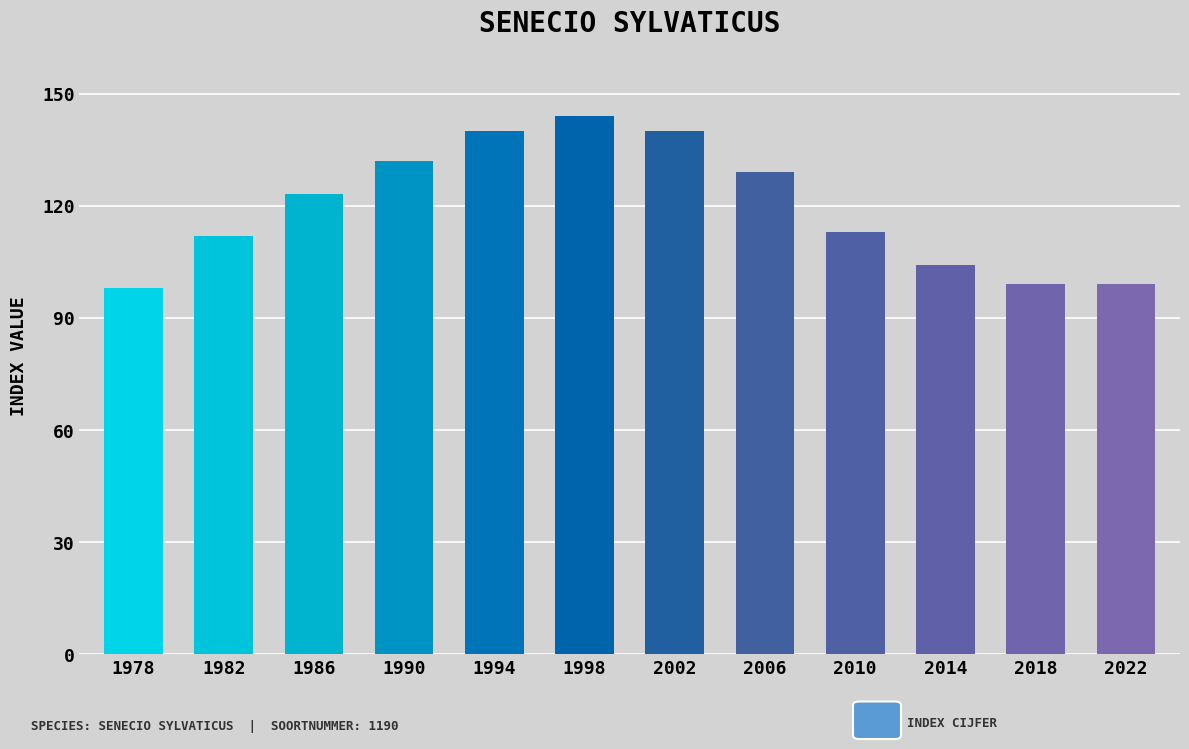

What is the sum of the values at 2014 and 1986?

227